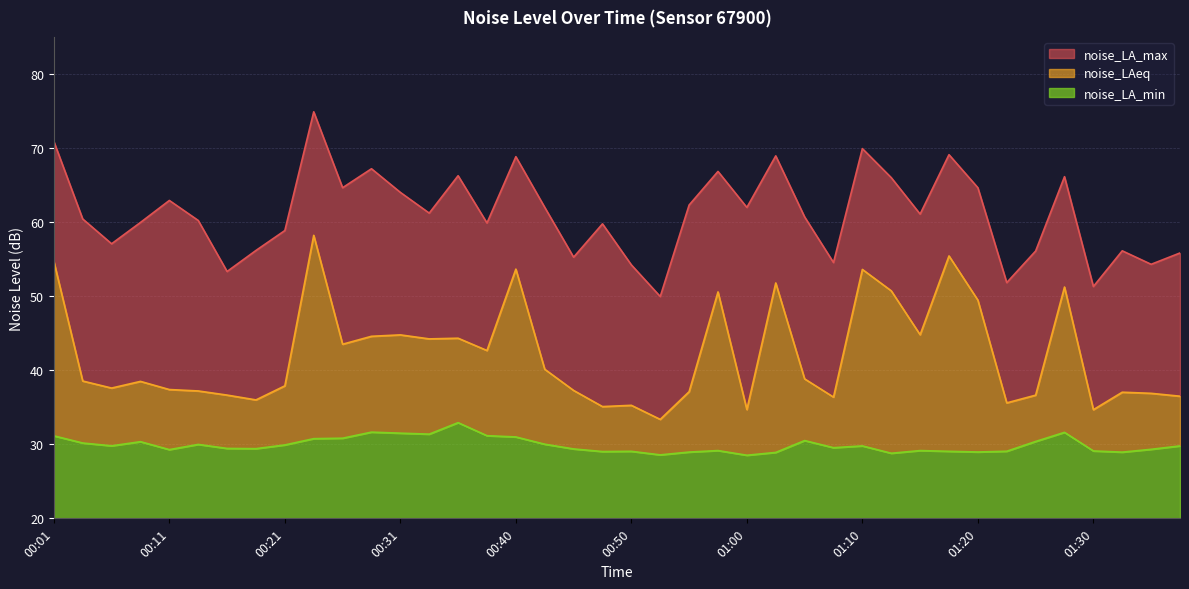

The value of noise_LA_max at 01:02 is 14.2. True or false?

False